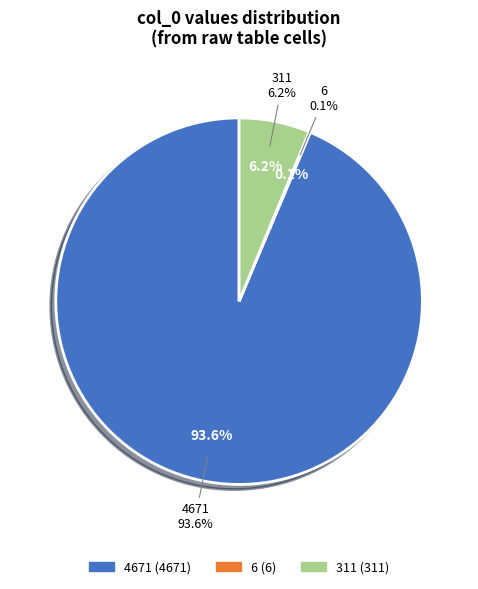

True or false: Luu accounts for 7% of the total.

False